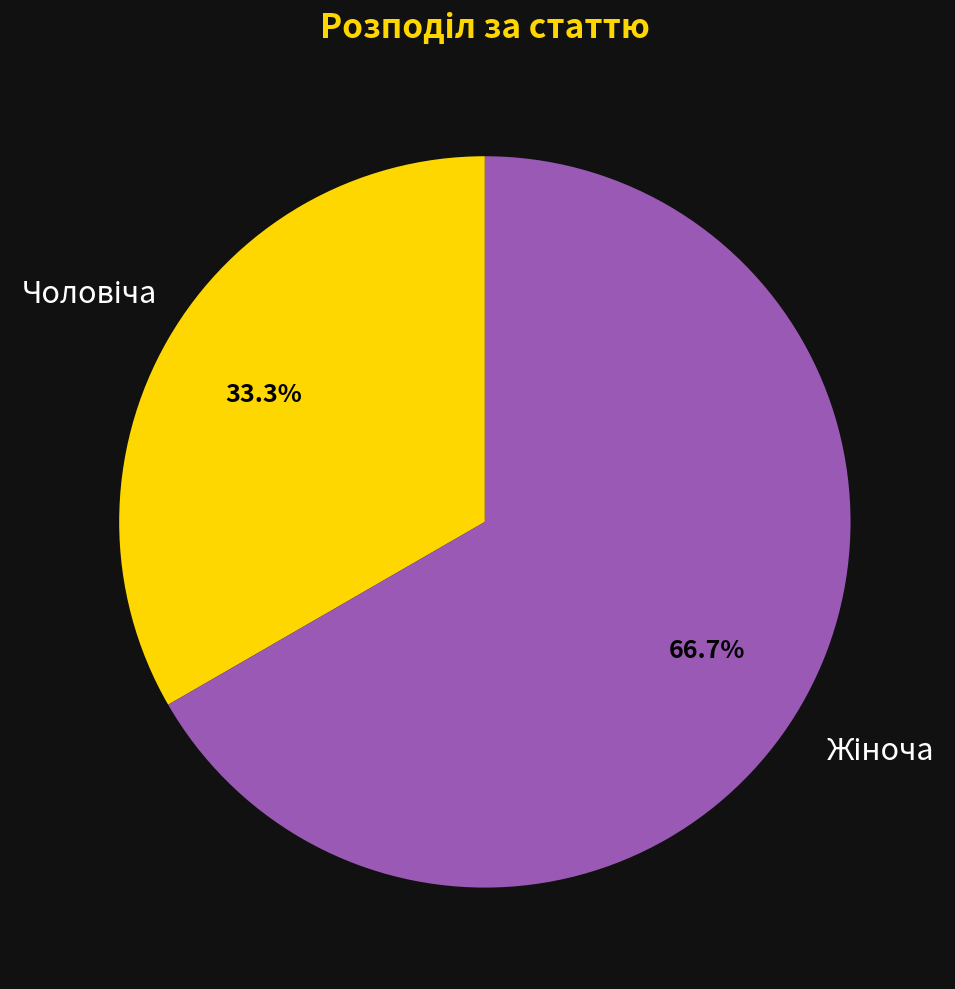

Is there a majority slice in this chart?

Yes